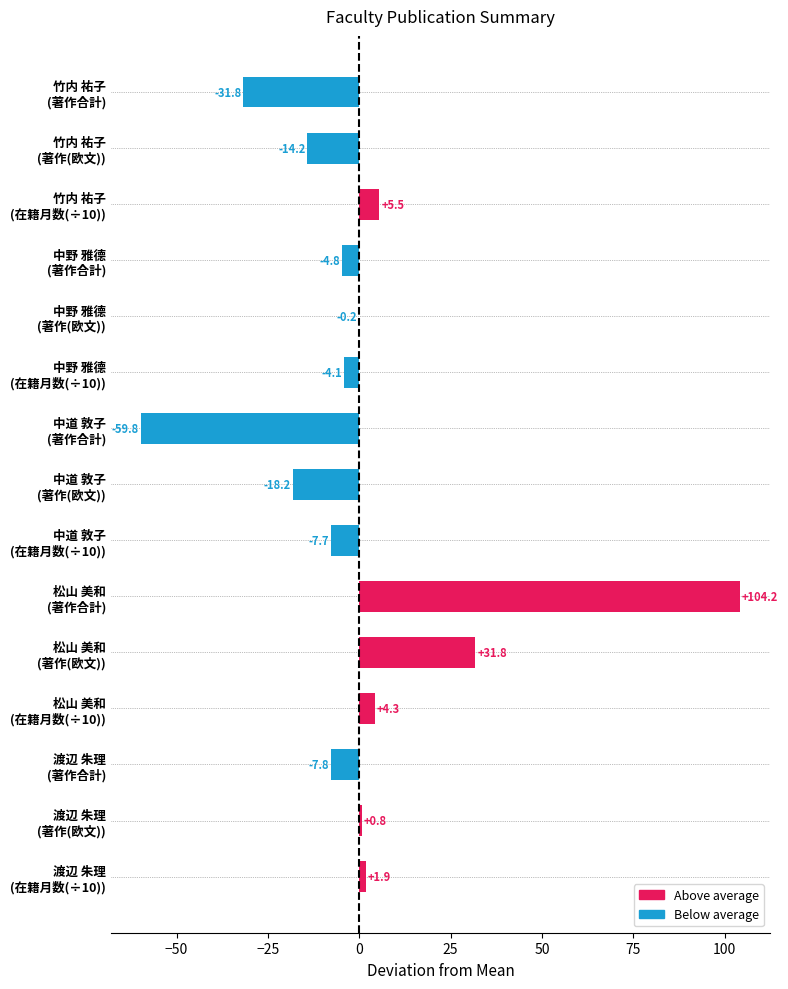

What is the greatest value displayed?

104.2